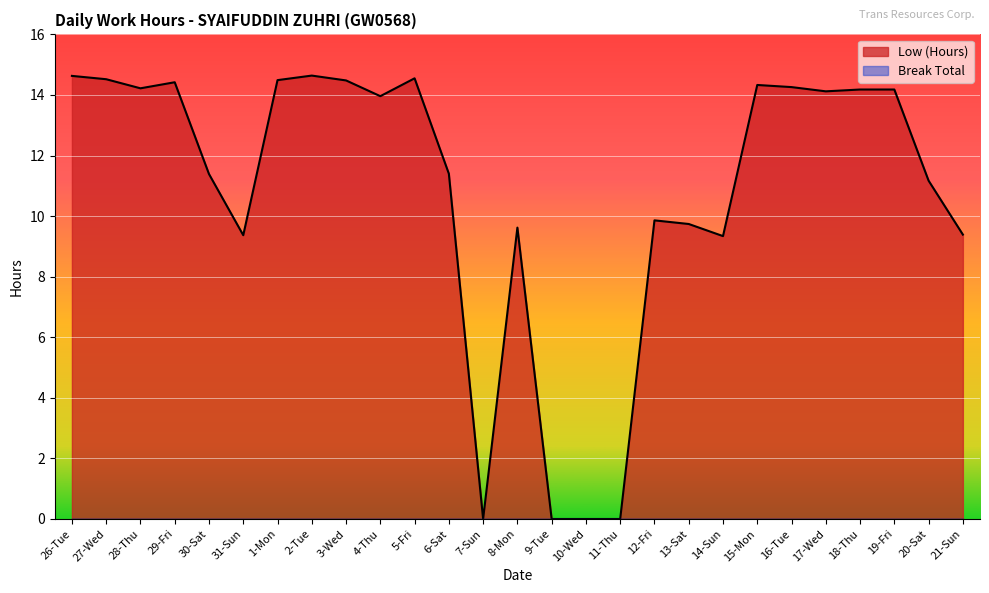

Which has a higher value, 11-Thu or 1-Mon?

1-Mon